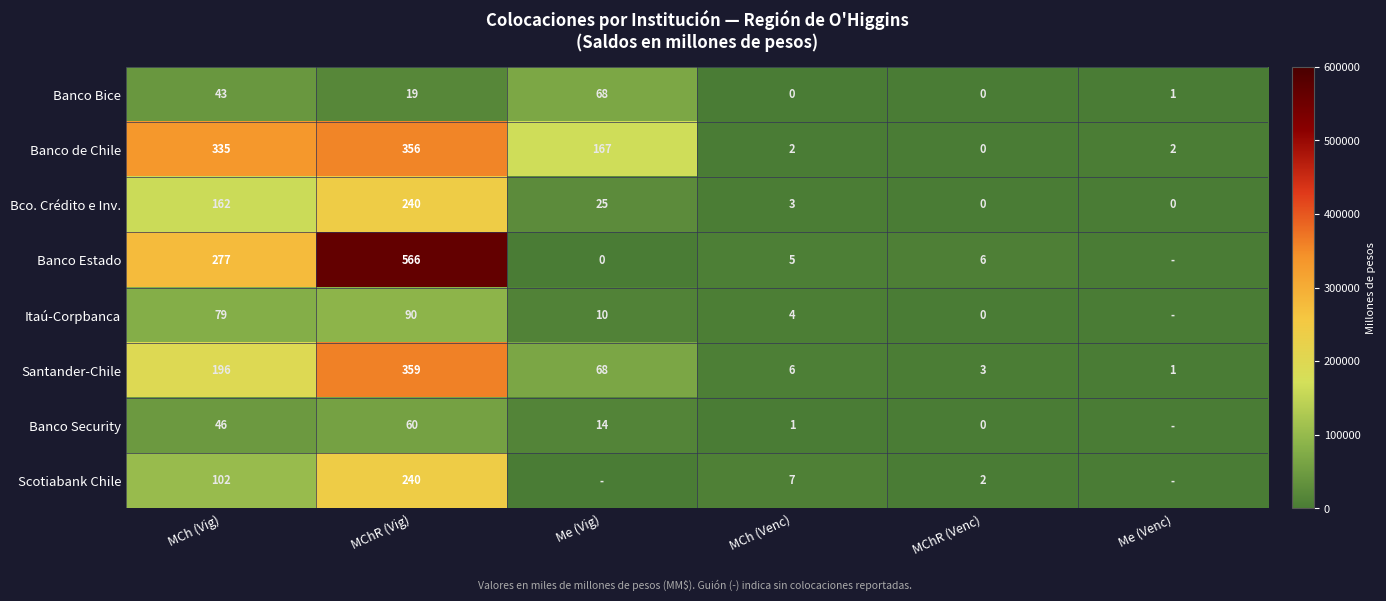

True or false: Itaú-Corpbanca has a value of 643.6 at MChR (Venc).

False